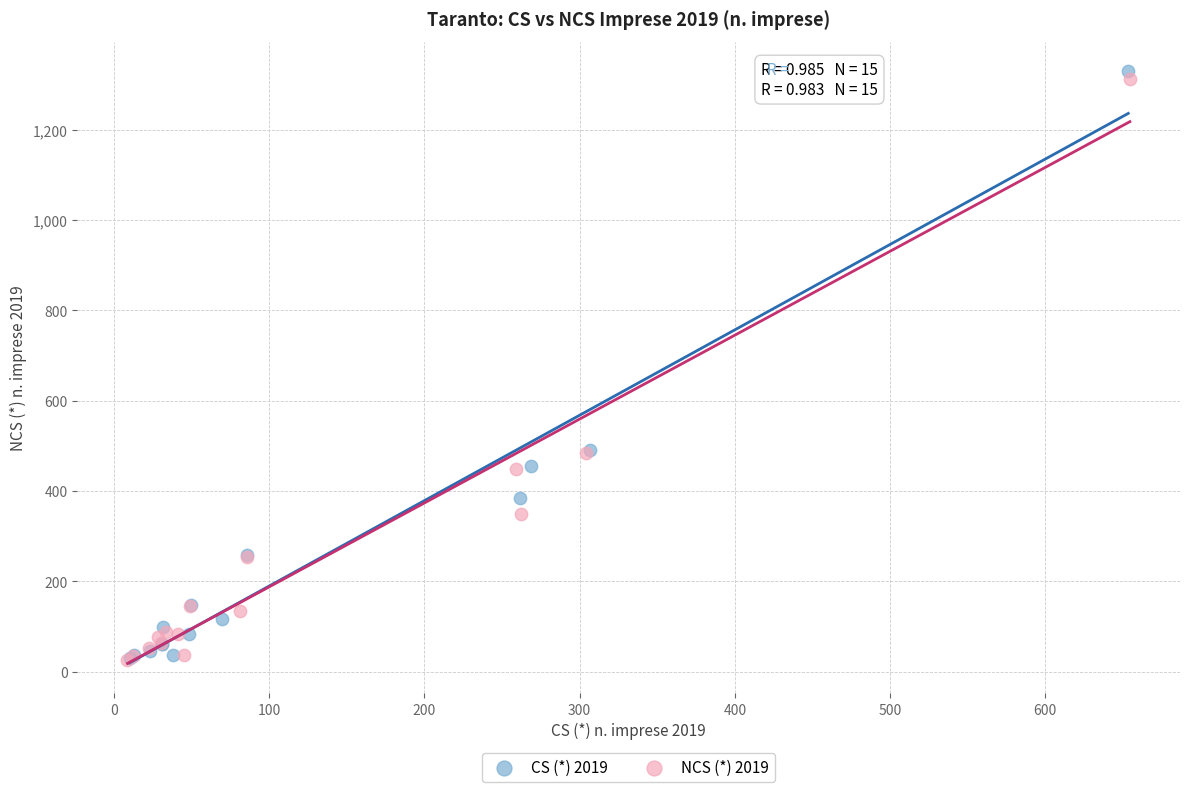

Which series has the largest Y range (max minus min)?

CS (*) 2019